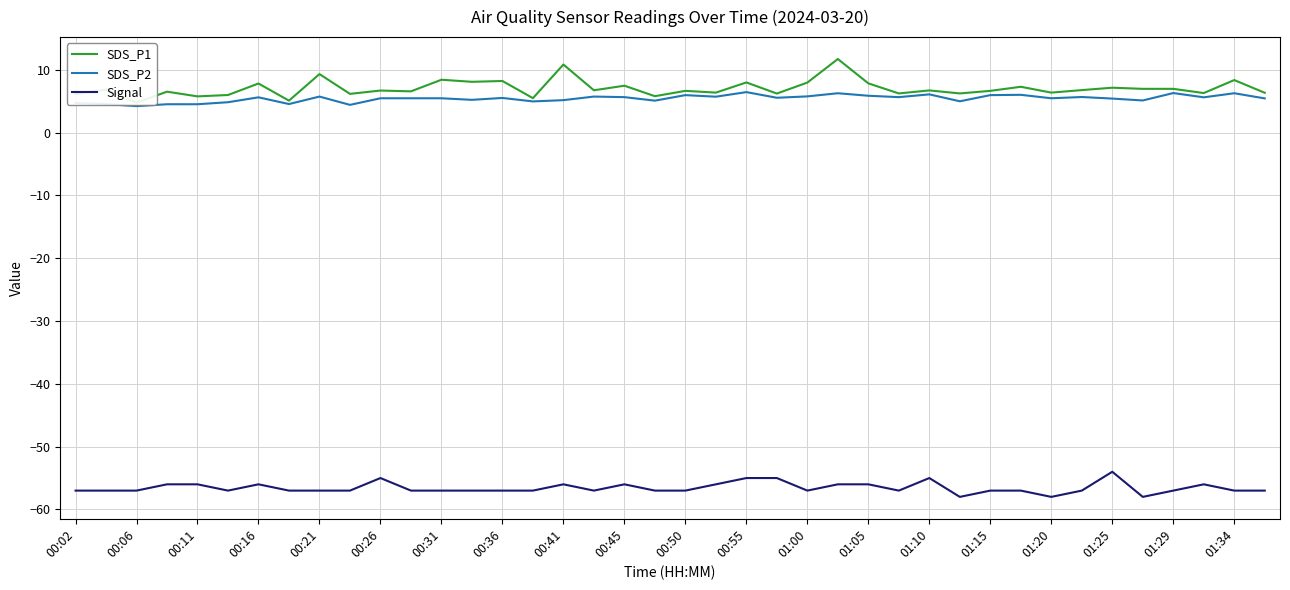

True or false: Signal and SDS_P2 cross at least once.

False